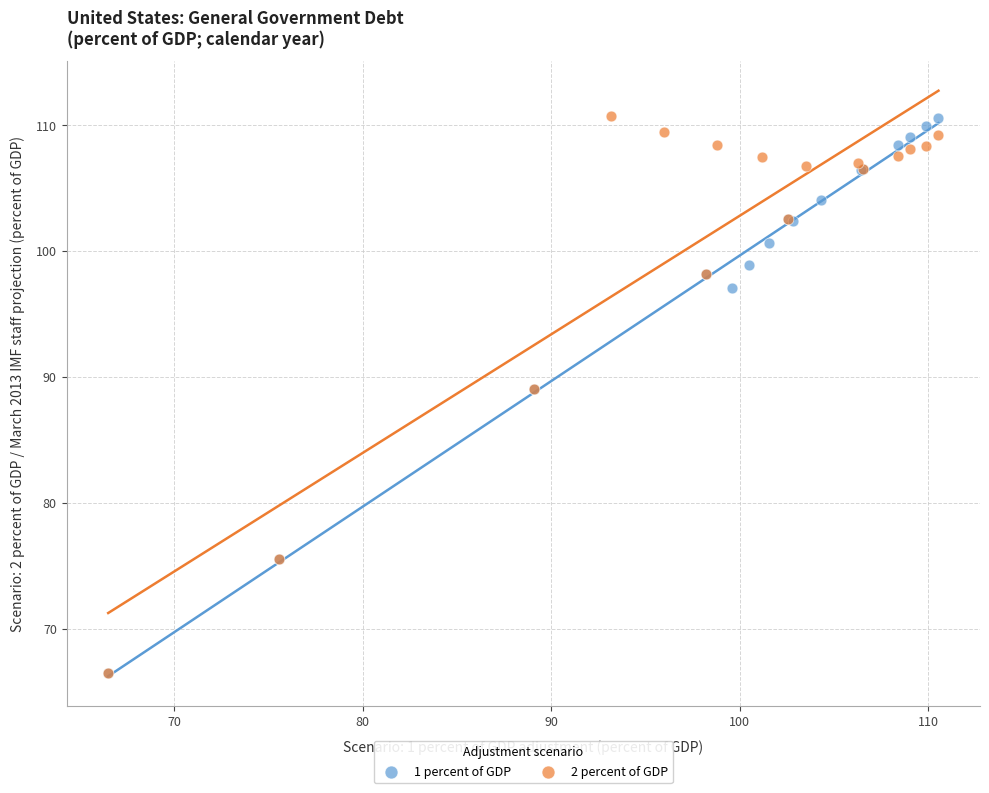

What are all the series names shown in the legend?

1 percent of GDP, 2 percent of GDP